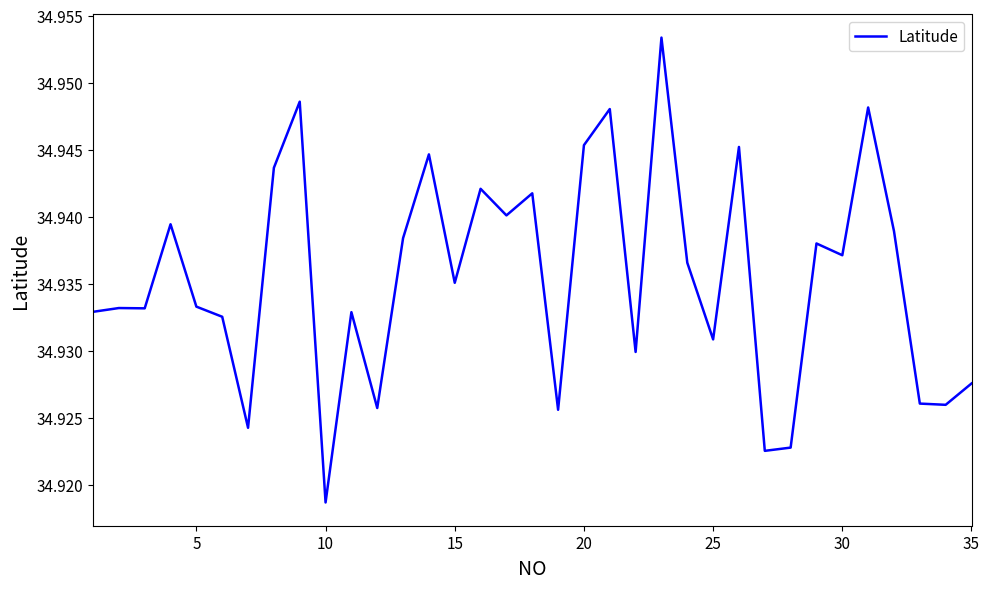

Which category has the lowest value across all series?

10